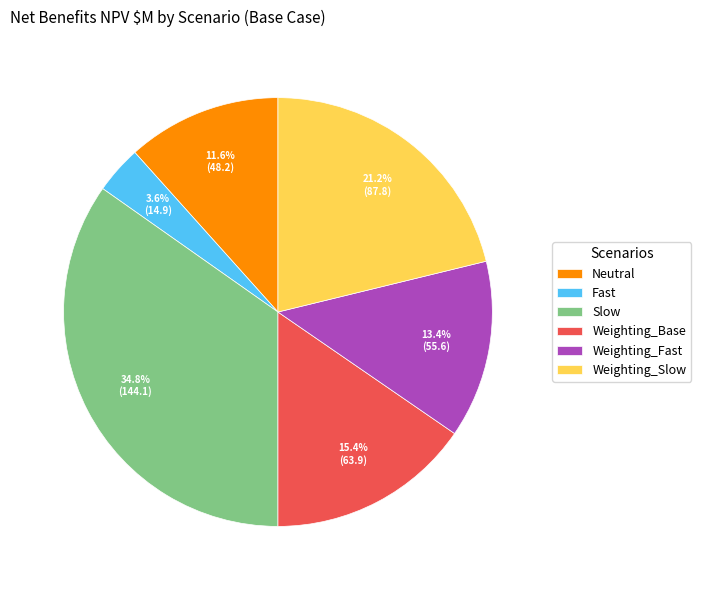

Between Weighting_Slow and Weighting_Fast, which is larger?

Weighting_Slow